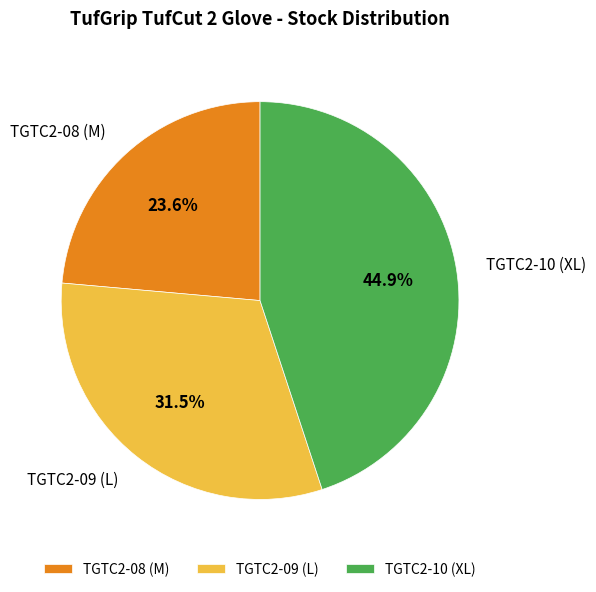

What percentage do TGTC2-10 (XL) and TGTC2-09 (L) together represent?

76.4%